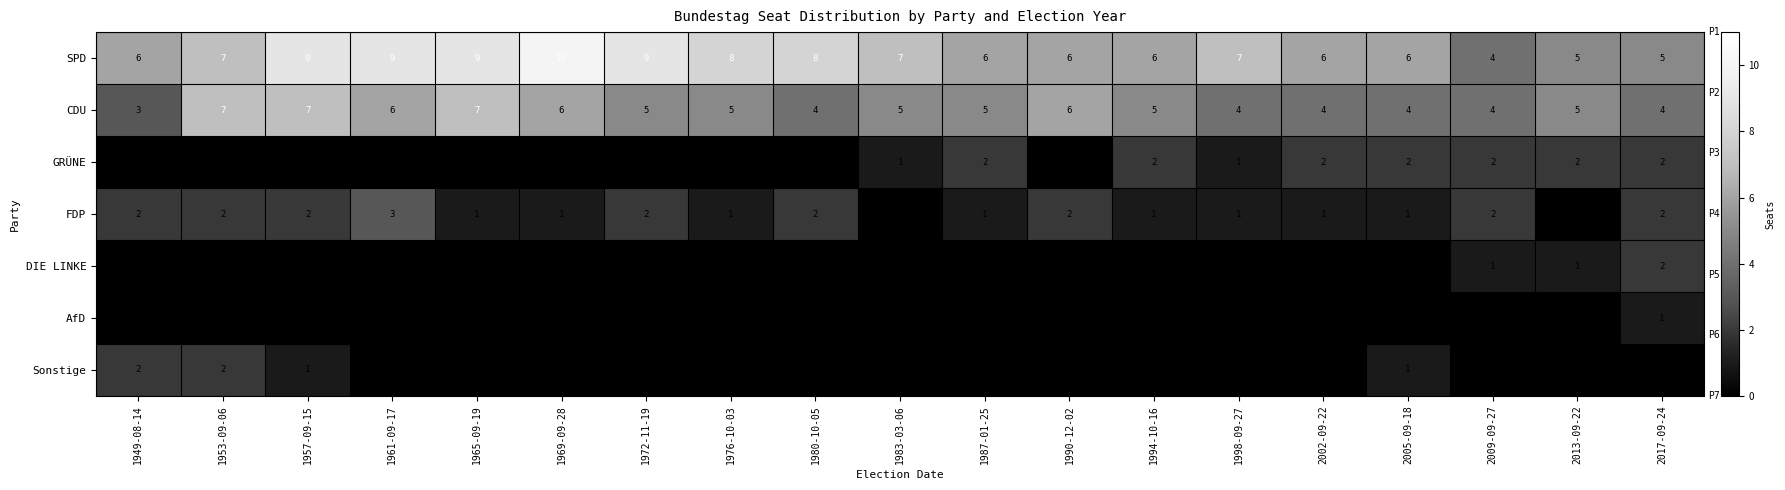

How many data points does each series have?

19